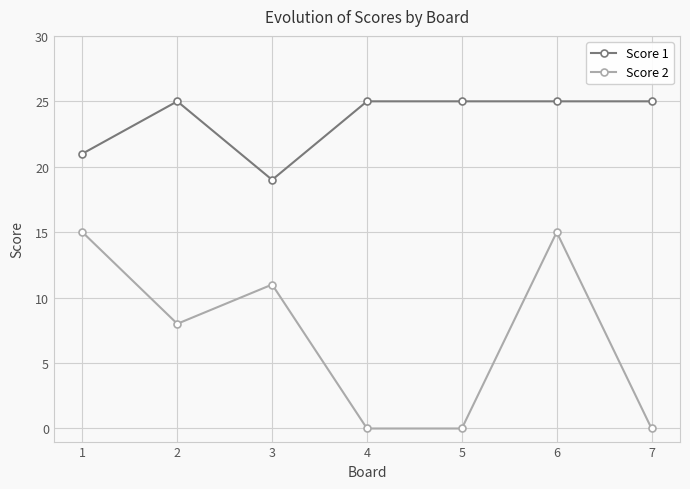

What is the greatest value displayed?

25